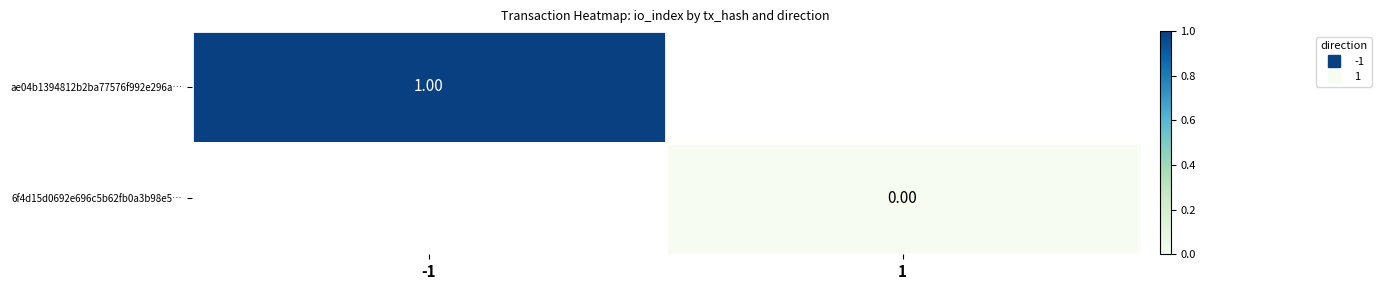

Rank the series by their average value, from highest to lowest.

ae04b1394812b2ba77576f992e296a…, 6f4d15d0692e696c5b62fb0a3b98e5…